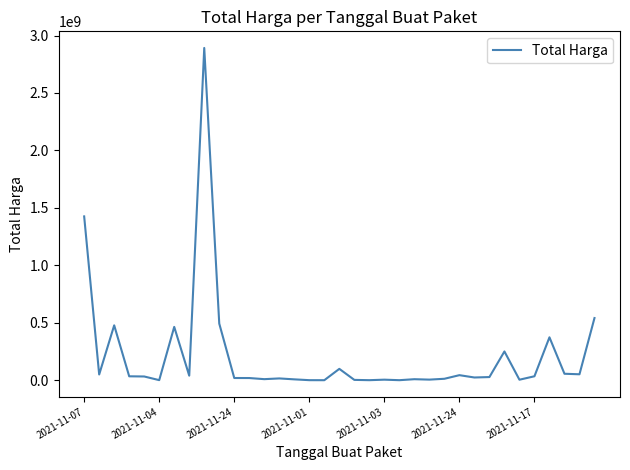

Does the chart display data point markers on the line(s)?

No